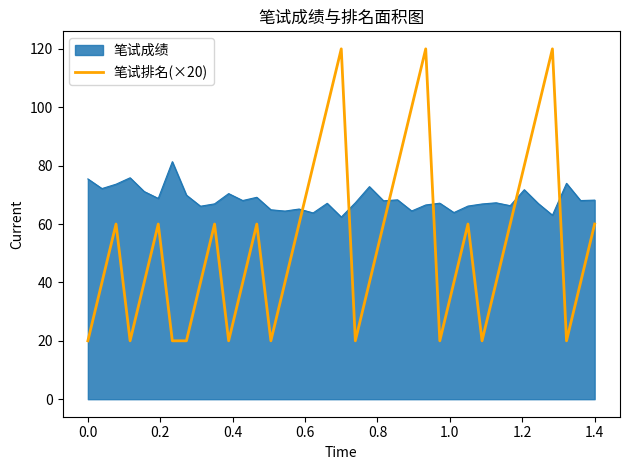

What is the label of the 22nd point from the left?

21